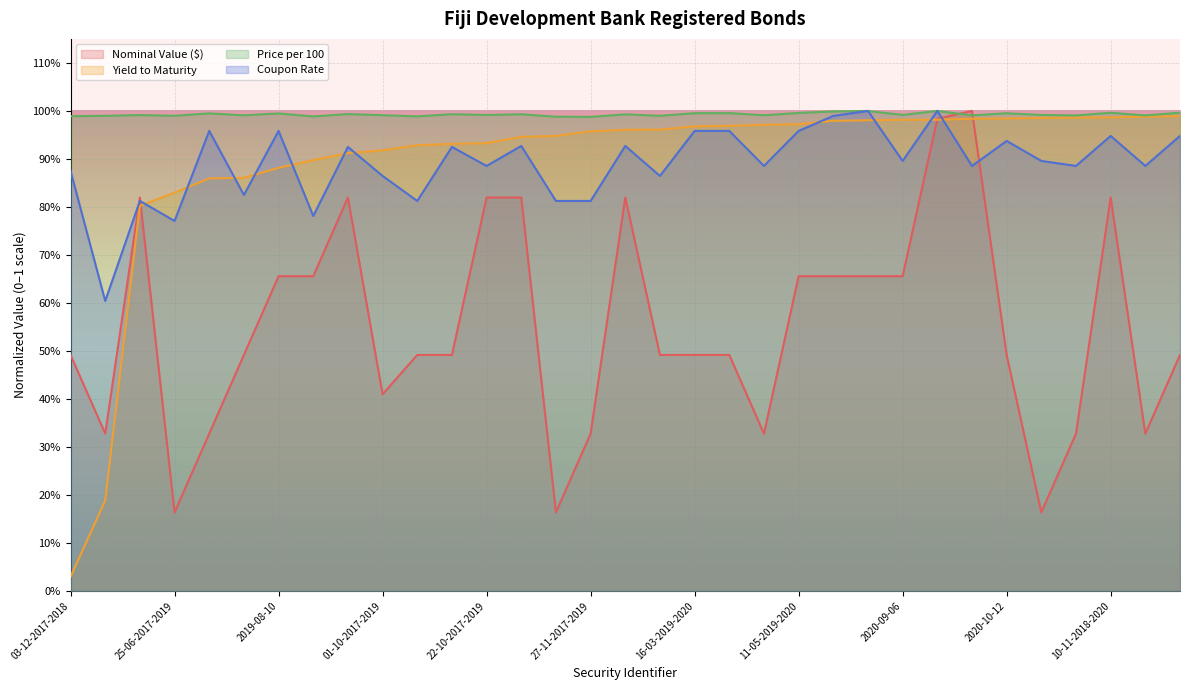

What position from the left is 25-06-2017-2019?

4